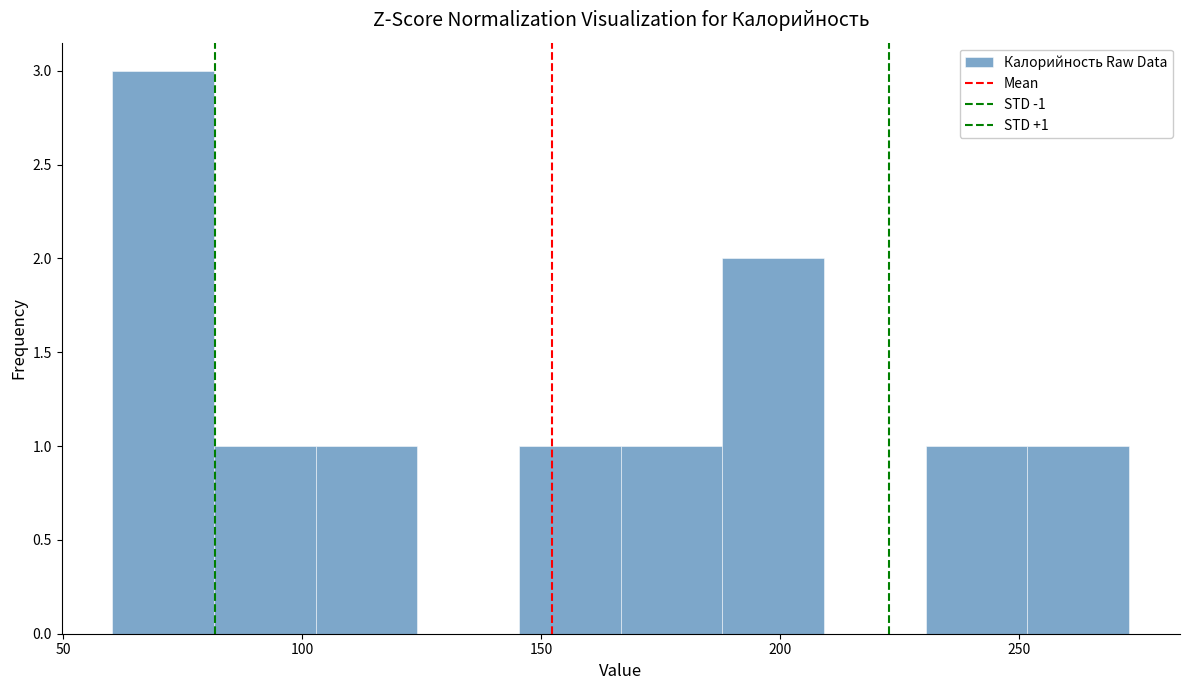

Which range on the x-axis has the tallest bar?

60 to 80